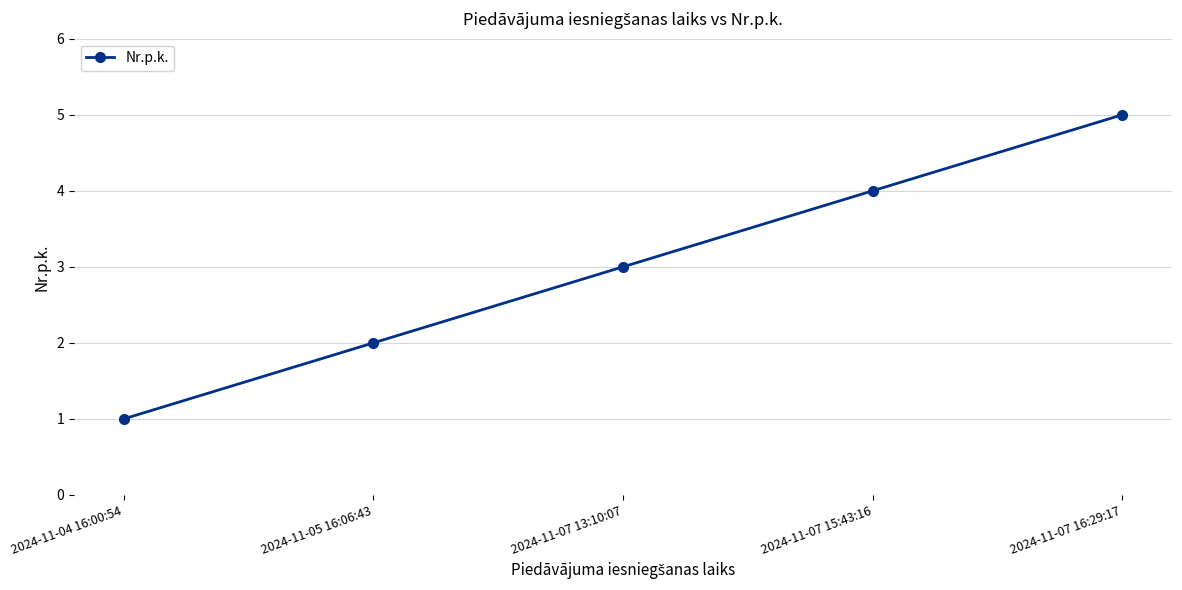

What is the difference between the maximum and minimum values?

4